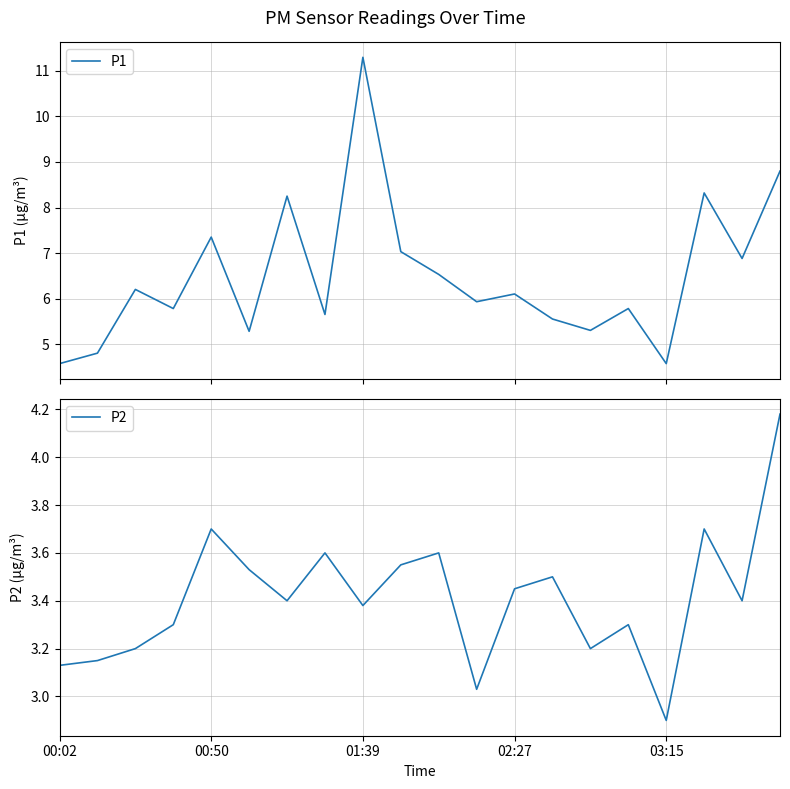

What are all the series names shown in the legend?

P1, P2